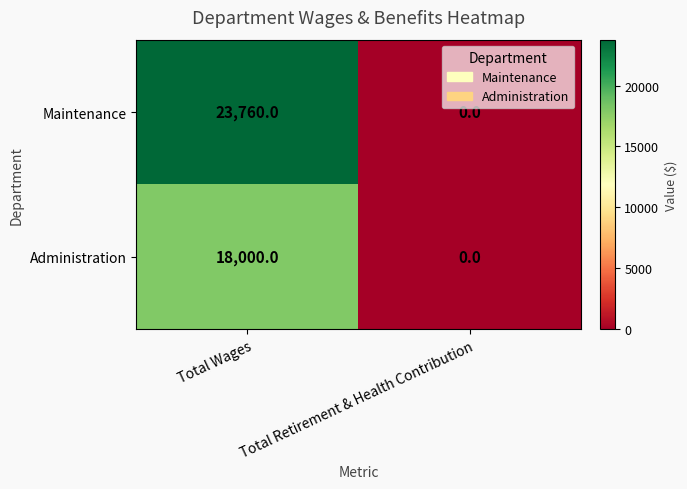

List the series in order of their peak value, highest first.

Maintenance, Administration